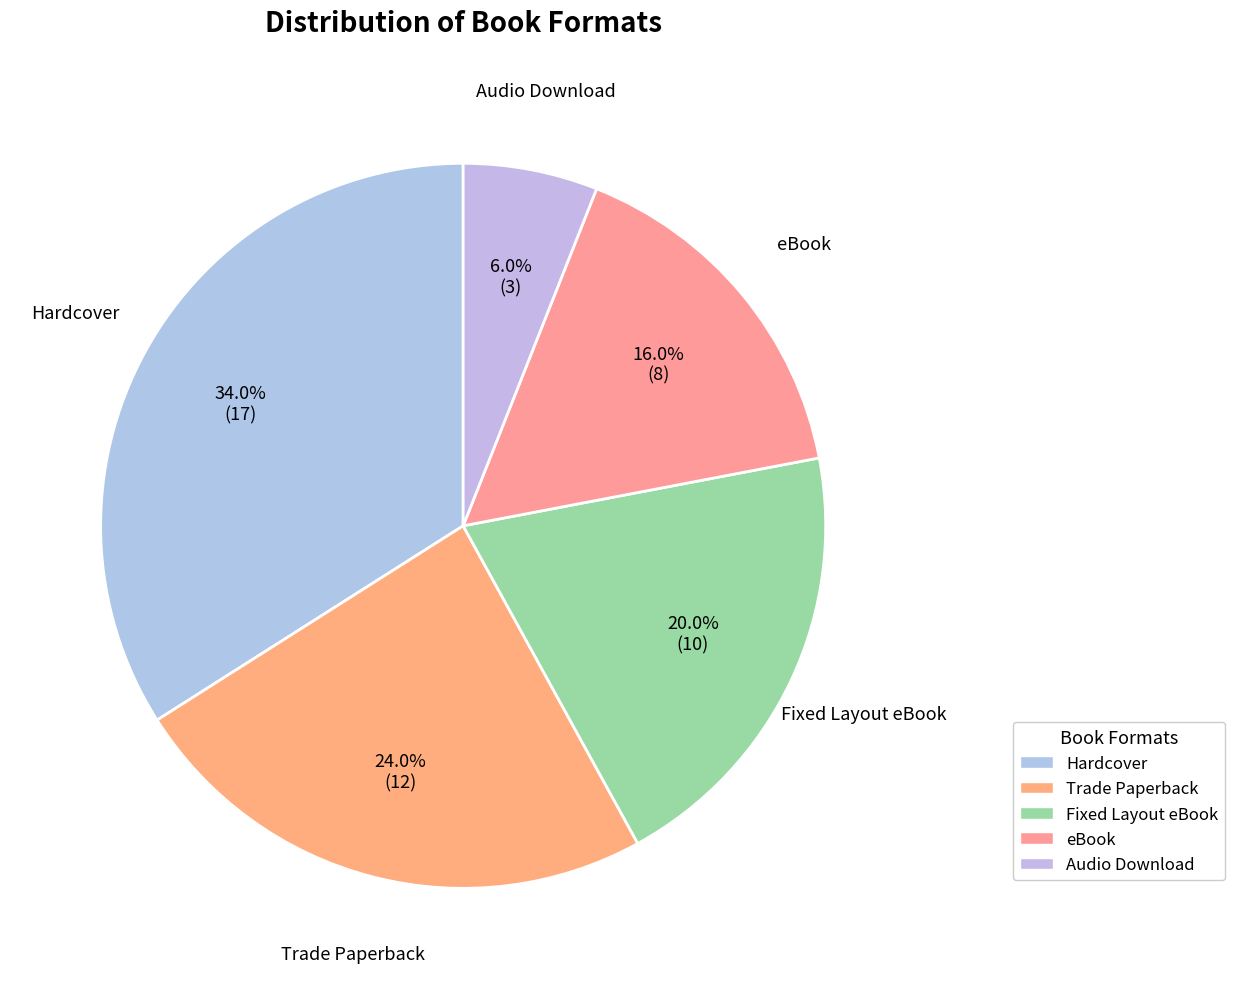

Which has a higher value, eBook or Trade Paperback?

Trade Paperback